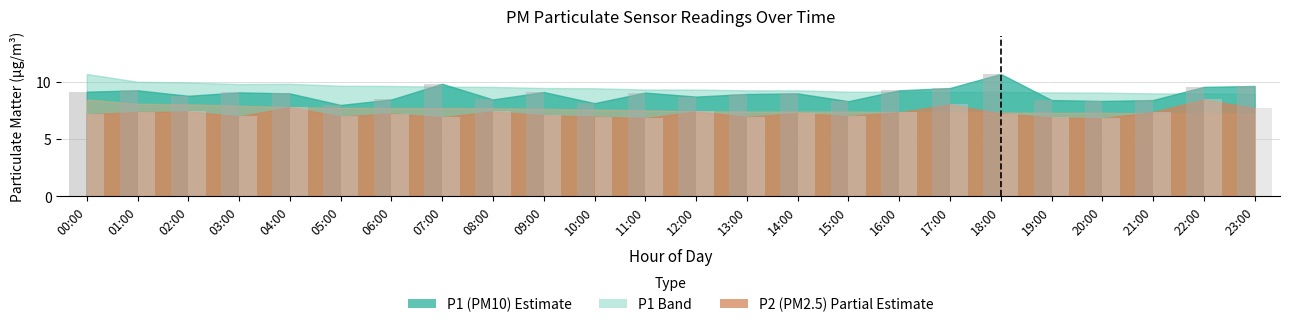

What is the minimum value shown in the chart?

6.8